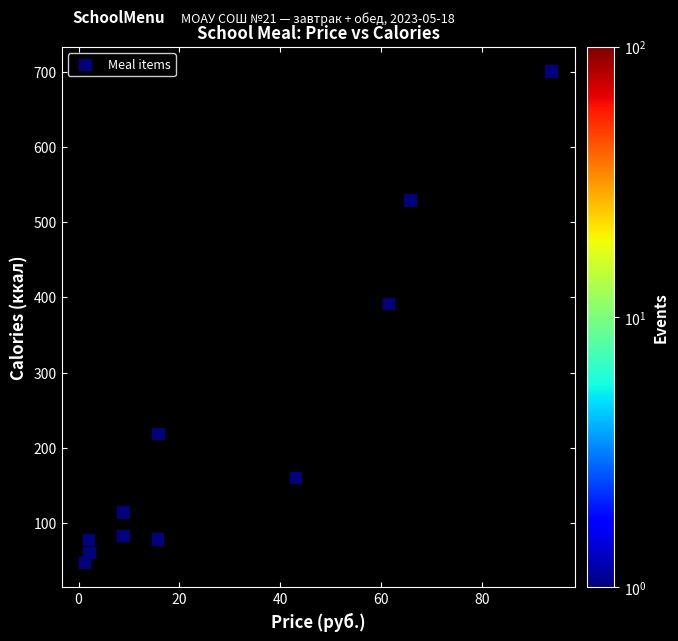

What is the average Y value?

223.4